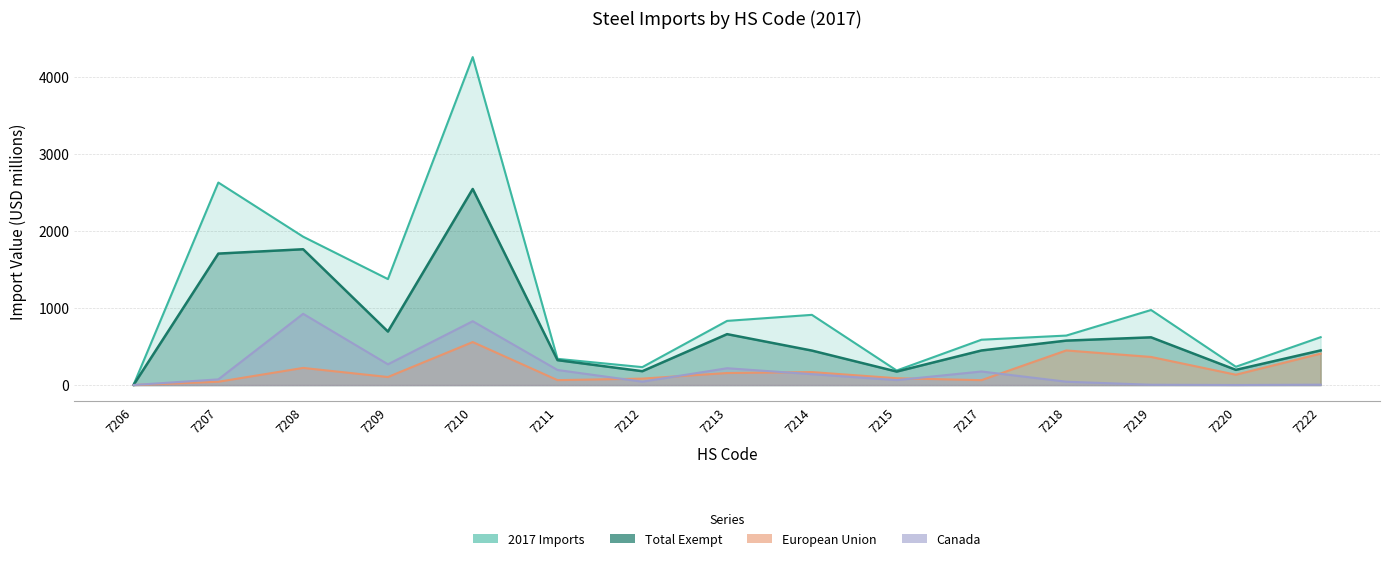

How many distinct data groups are displayed?

4